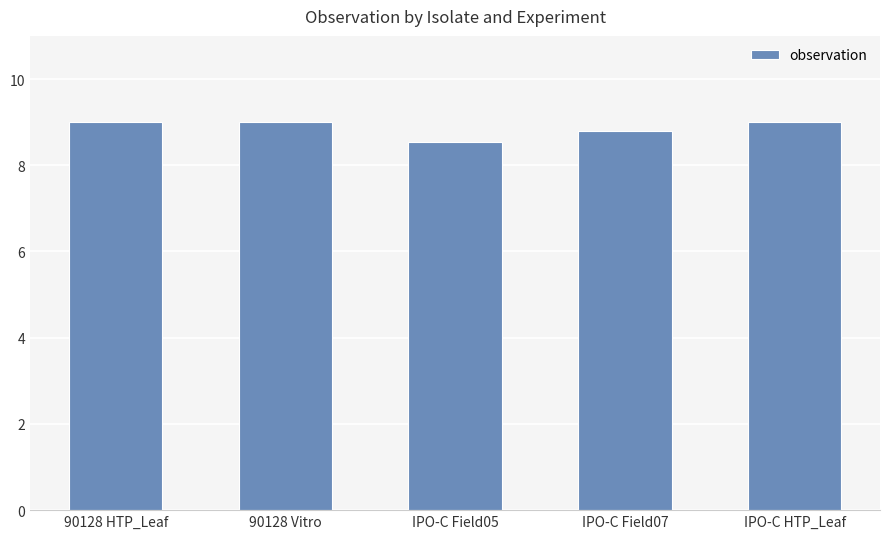

What is the sum of the values at IPO-C HTP_Leaf and 90128 Vitro?

18.0